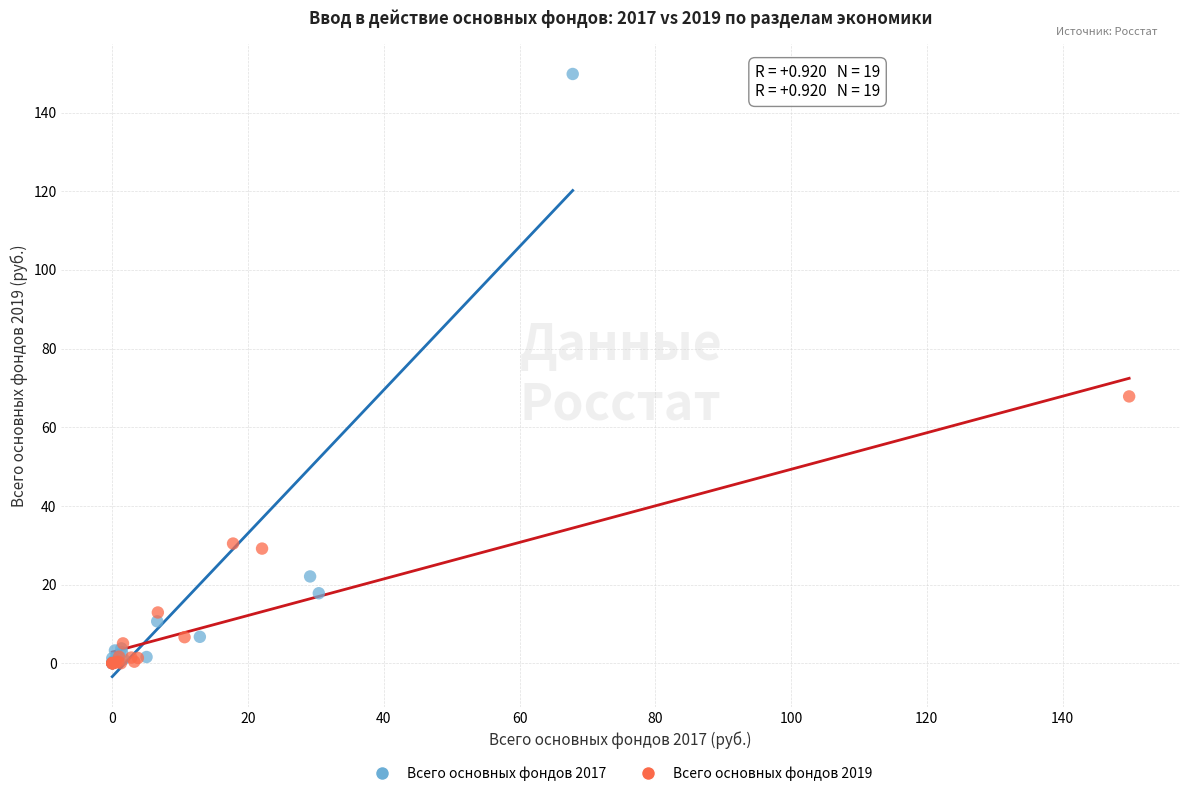

Which series reaches the maximum Y coordinate?

Всего основных фондов 2017